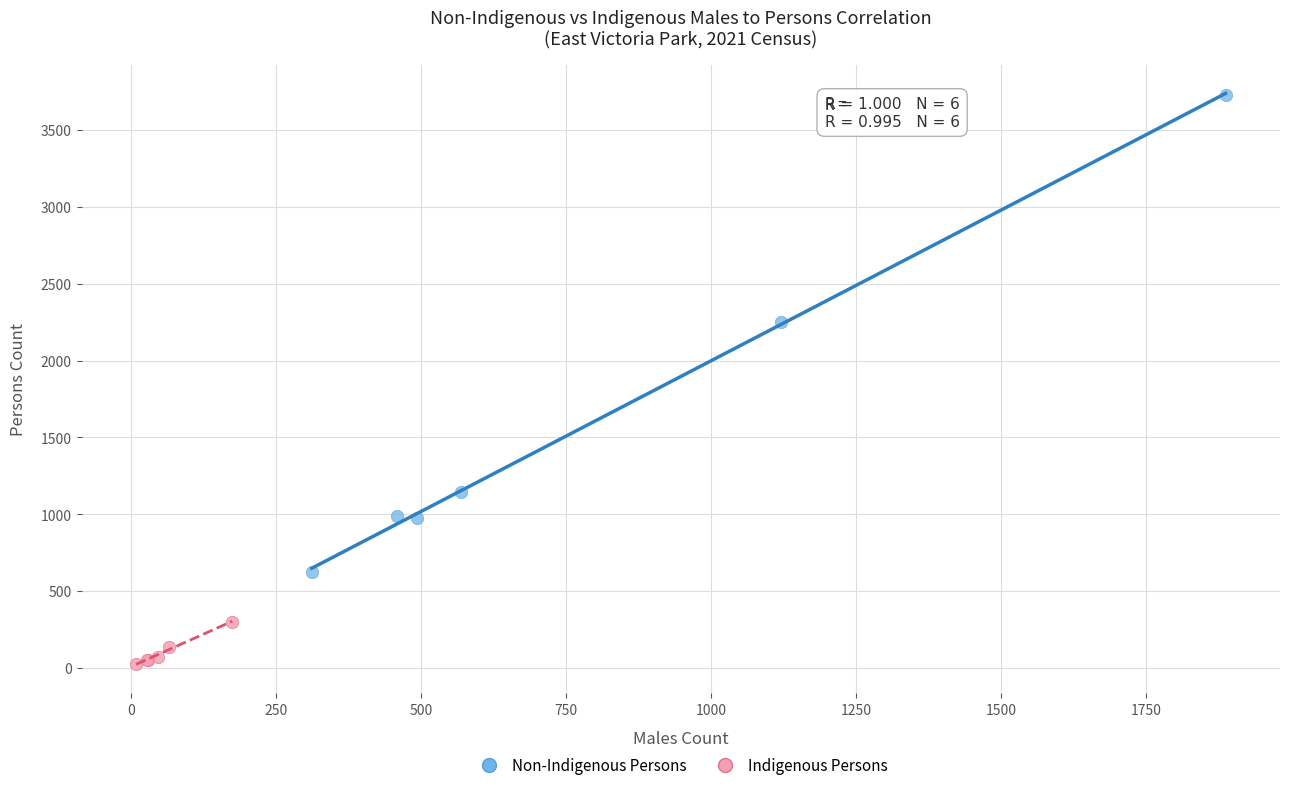

Which series contains the highest Y value?

Non-Indigenous Persons